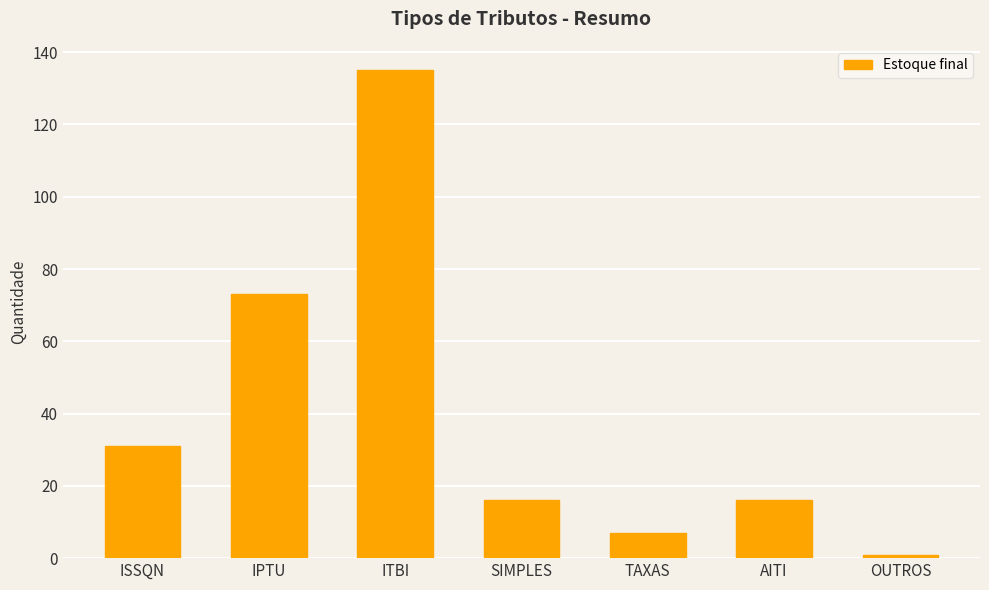

At which label does the data first exceed 16?

ISSQN